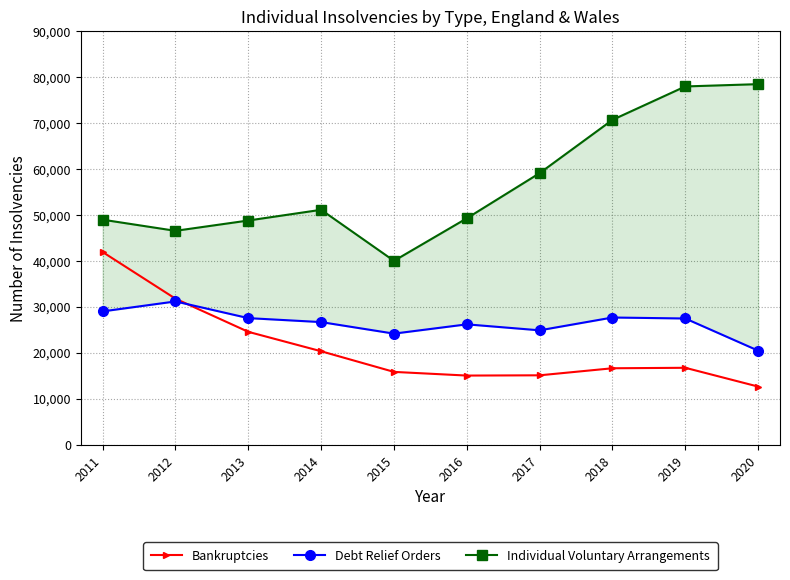

Rank the series by their average value, from lowest to highest.

Bankruptcies, Debt Relief Orders, Individual Voluntary Arrangements